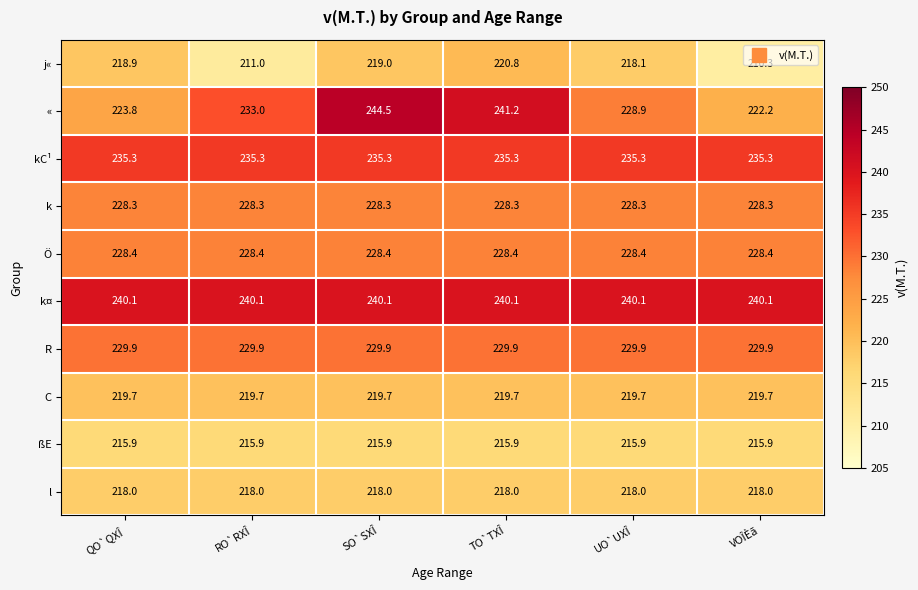

How many categories are shown in the chart?

6